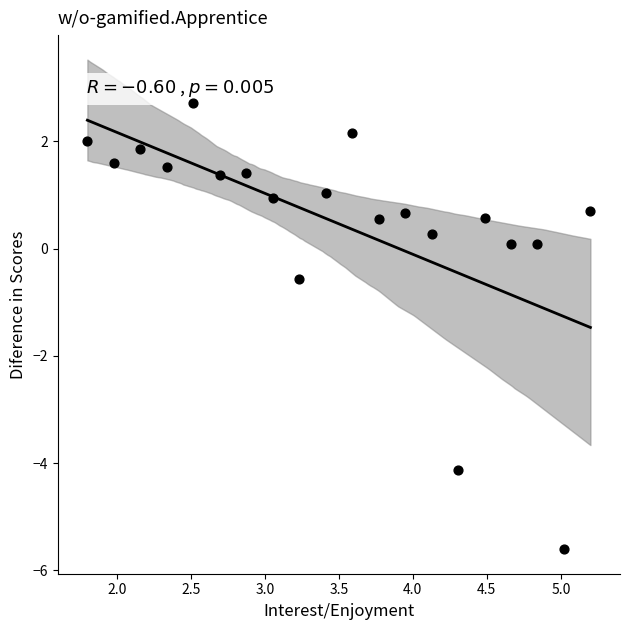

What is the range of X values (max minus min)?

3.4